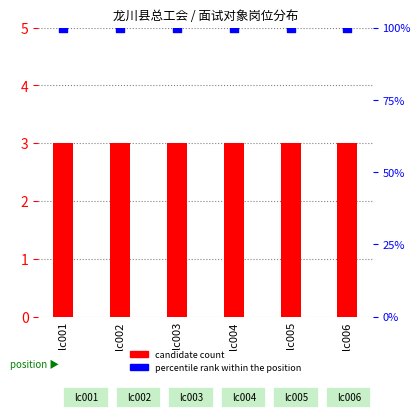

At how many categories does at least one series exceed 74?

6